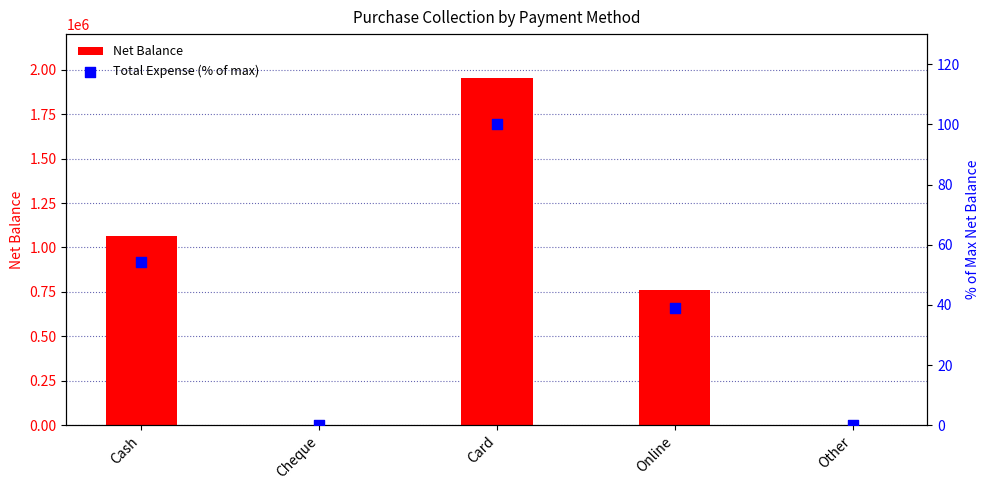

At how many categories does at least one series exceed 1681964?

1